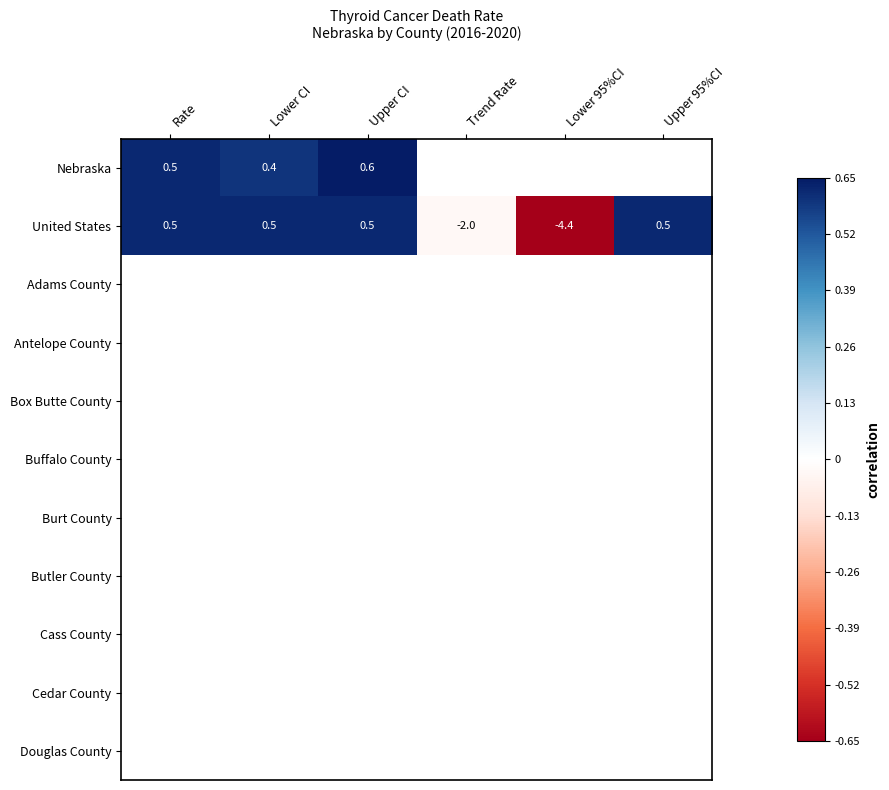

Where is United States nearest to the value -1?

Trend Rate